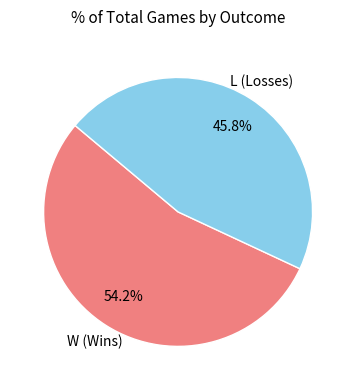

Is there a majority slice in this chart?

Yes